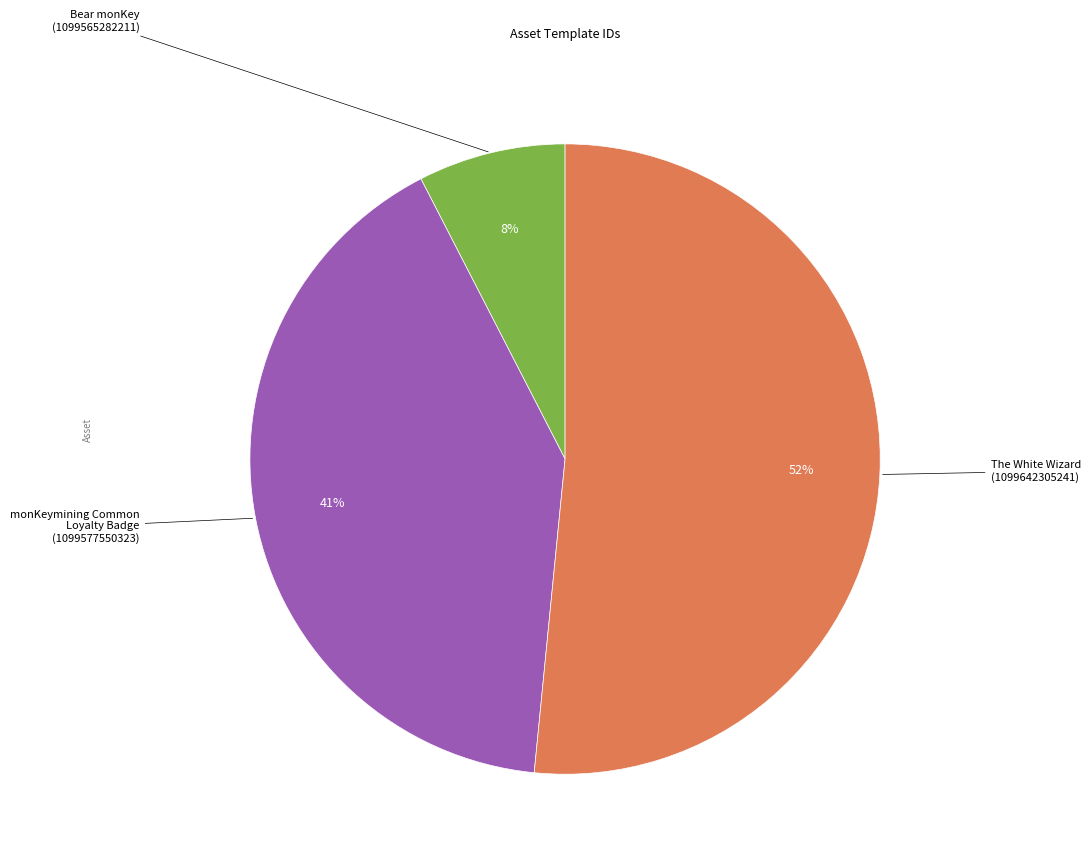

Does any single category account for the majority?

Yes